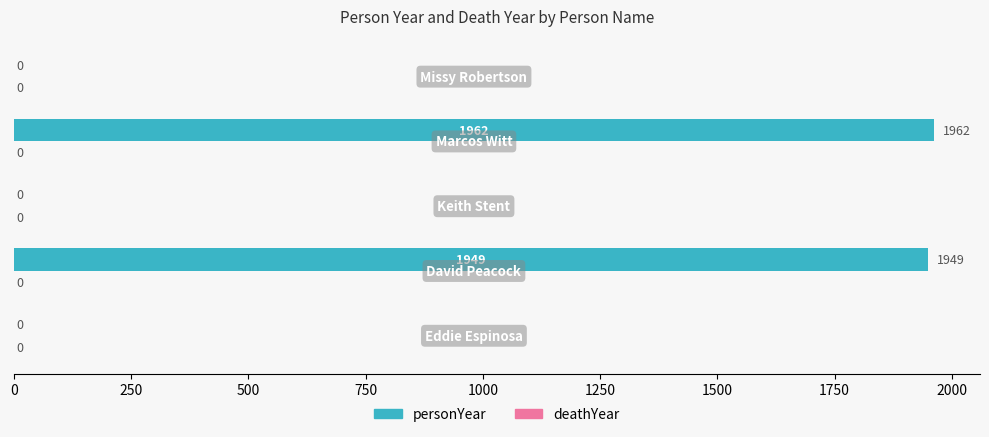

Are the bars horizontal?

Yes